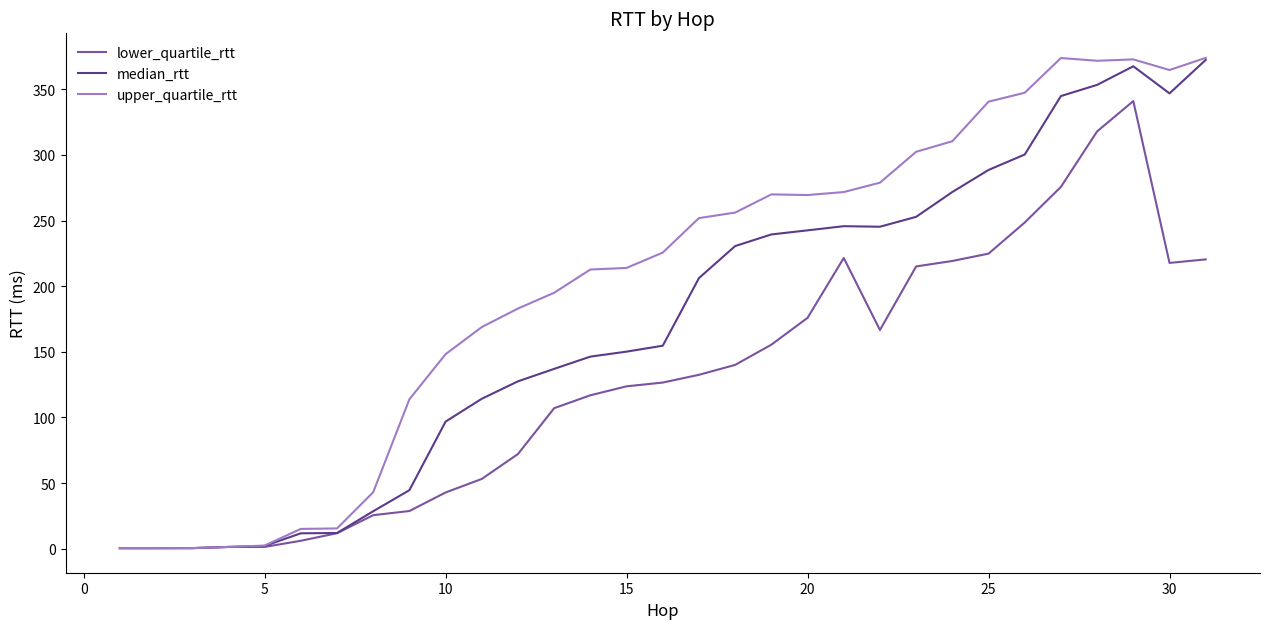

Count the number of data series in this chart.

3